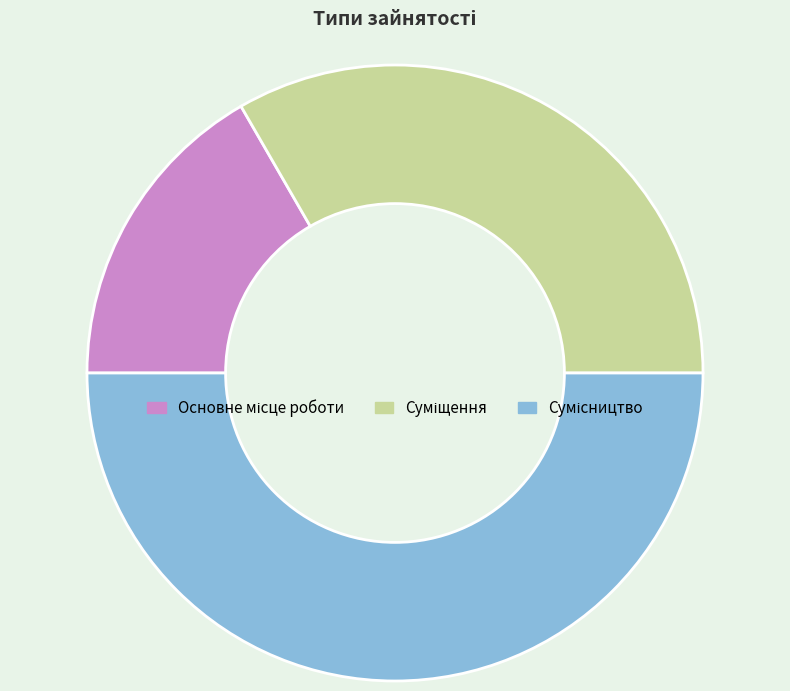

Combined, what portion of the pie is Суміщення and Основне місце роботи?

50.0%